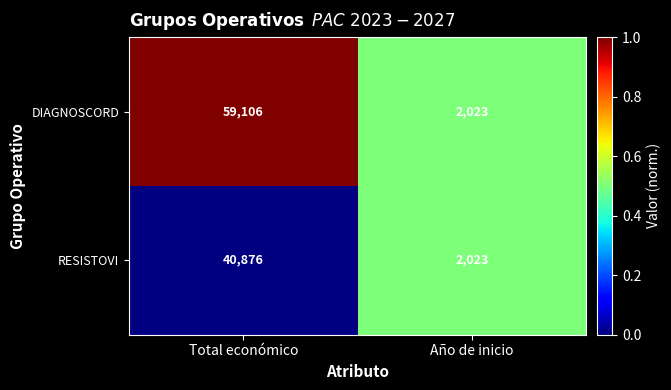

What is the sum of all RESISTOVI values?

42899